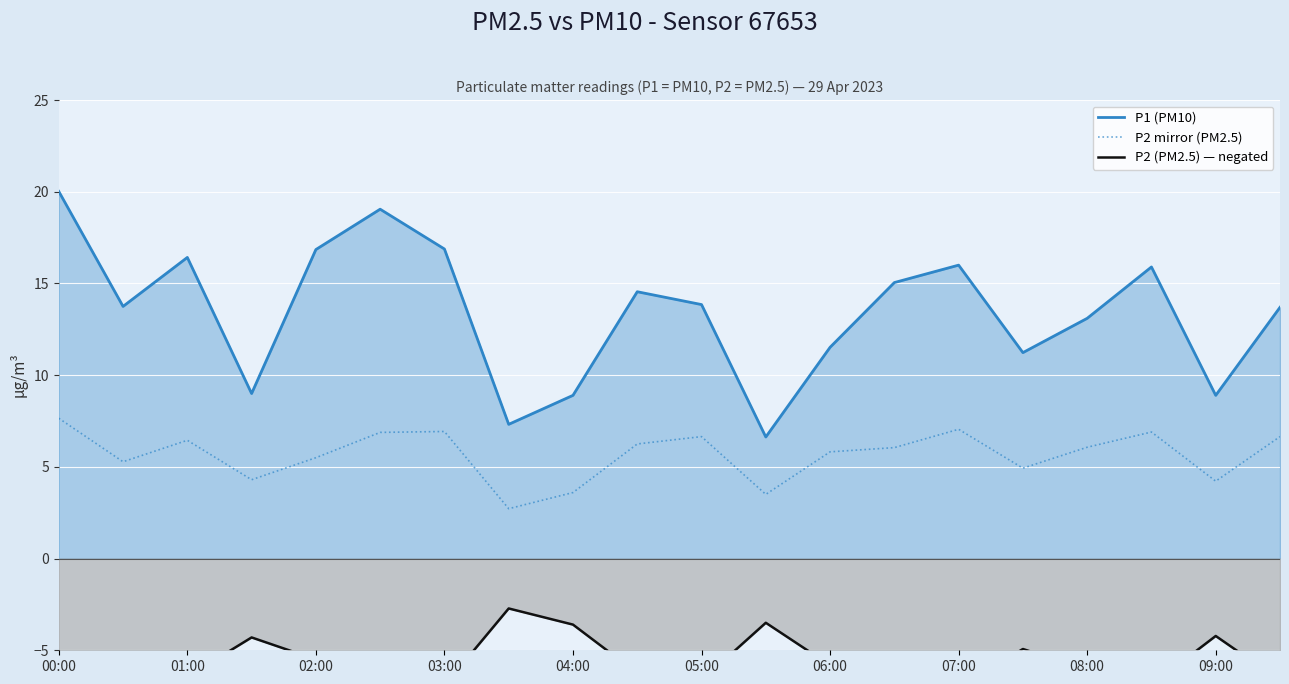

Rank the series by their maximum value, from highest to lowest.

P1 (PM10), P2 mirror (PM2.5), P2 (PM2.5) — negated